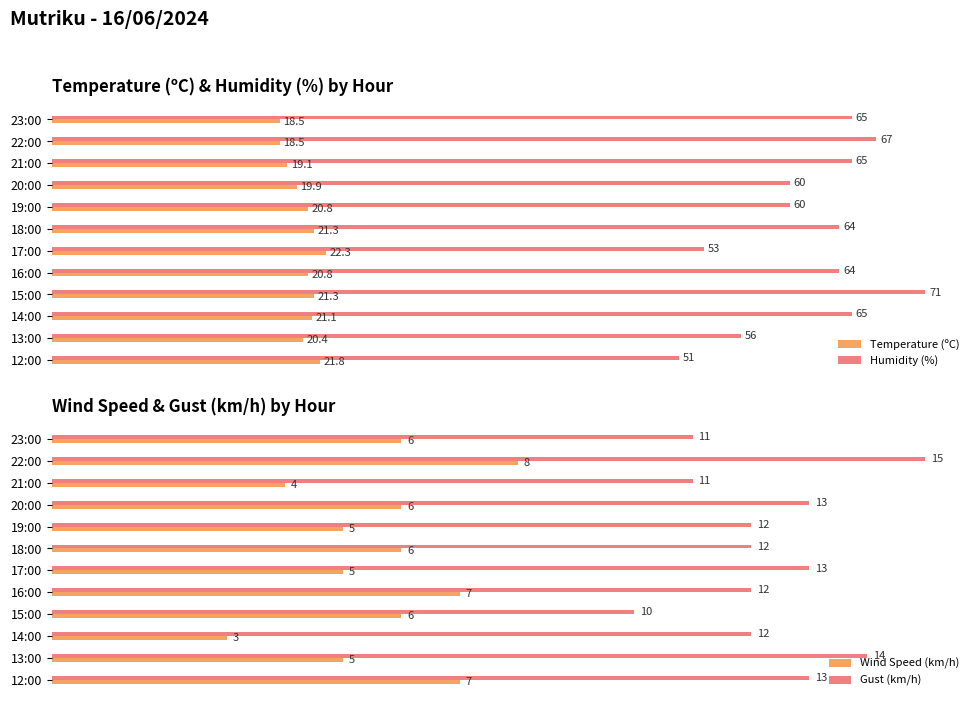

Which series has the largest total across all categories?

Humidity (%)